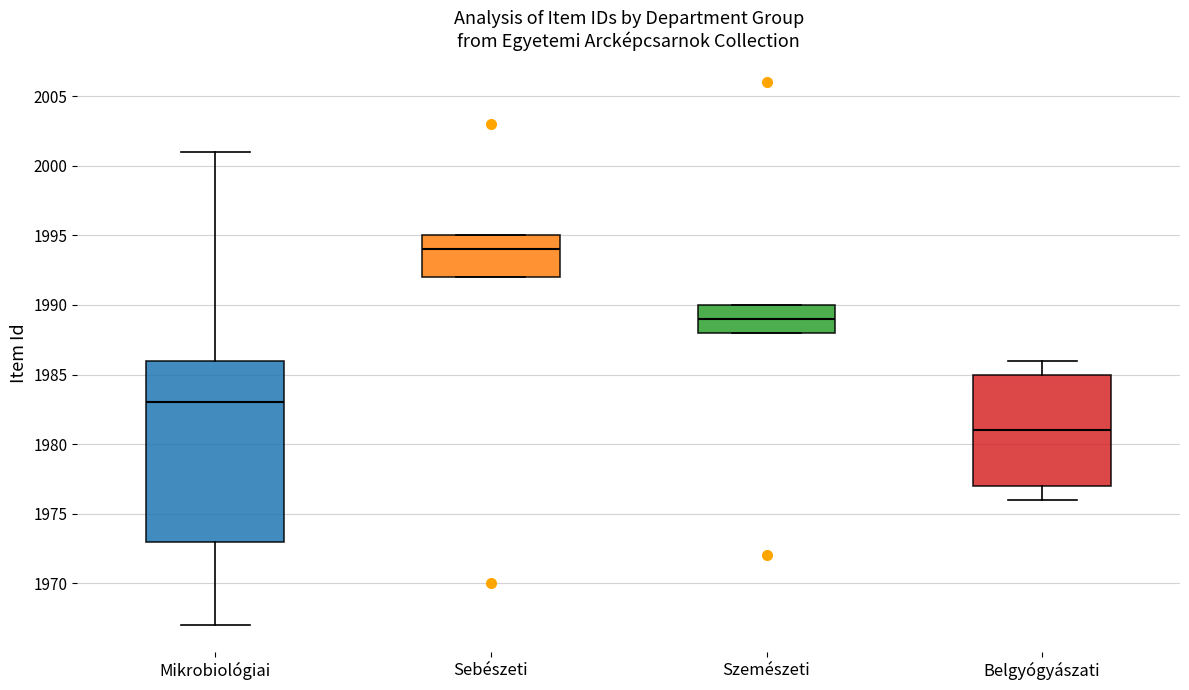

Which box is the tallest, from its lower edge to its upper edge?

Mikrobiológiai